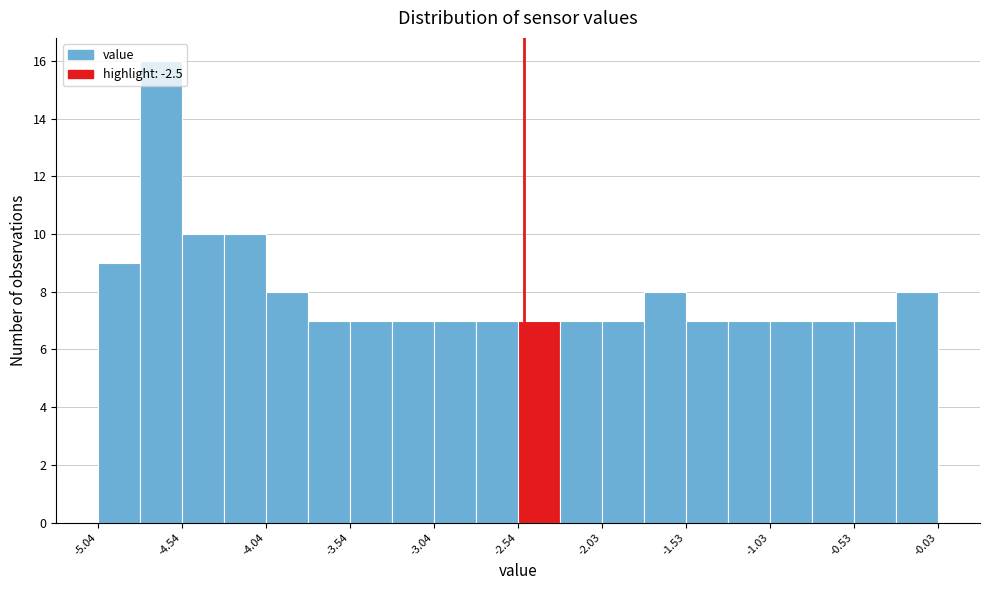

Read against the x-axis, roughly where is the centre of the tallest bar?

-4.7